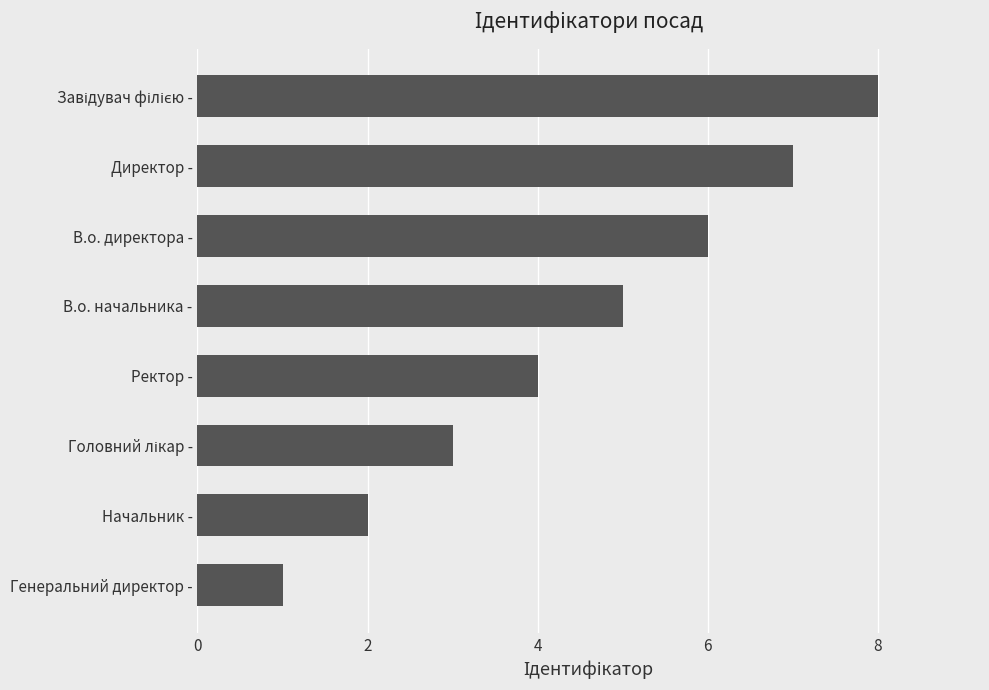

Reading bottom to top, list all the values displayed in this chart.

1	2	3	4	5	6	7	8